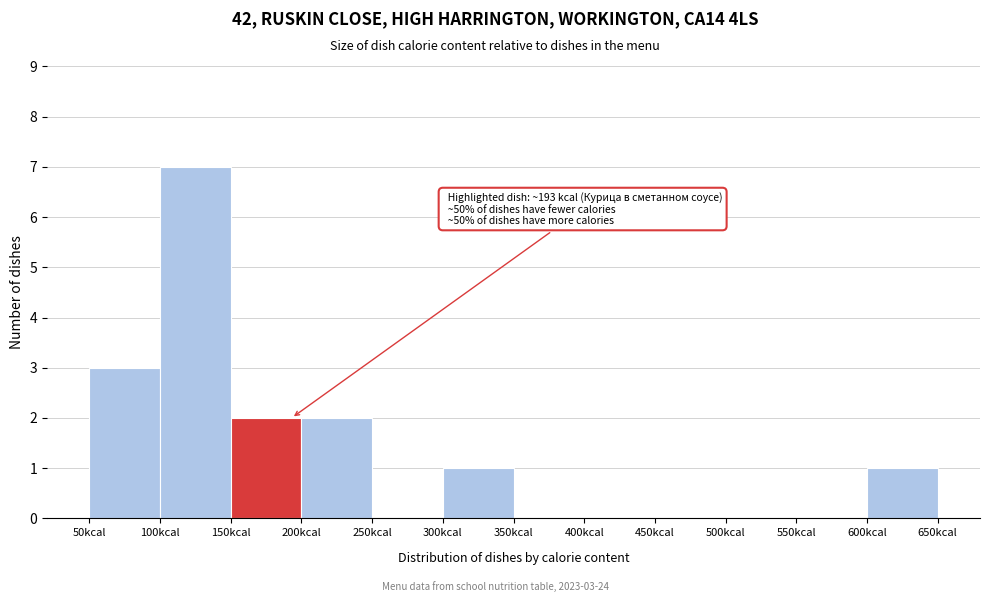

Which range on the x-axis has the tallest bar?

100 to 150